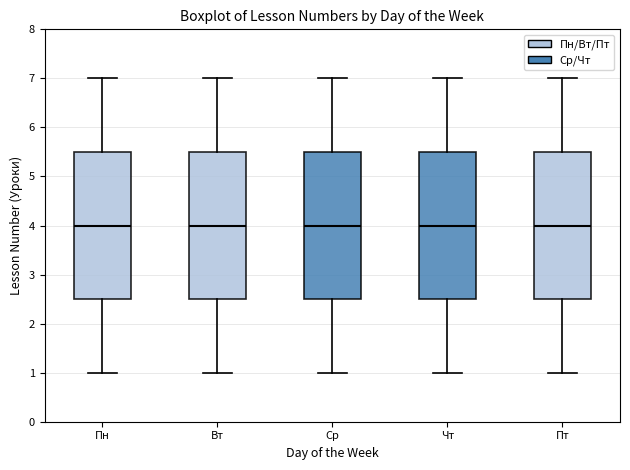

Where does the upper whisker of the box for Пт end on the y-axis? The values are not printed on the chart, so give them approximately, as read against the axis.

7.0